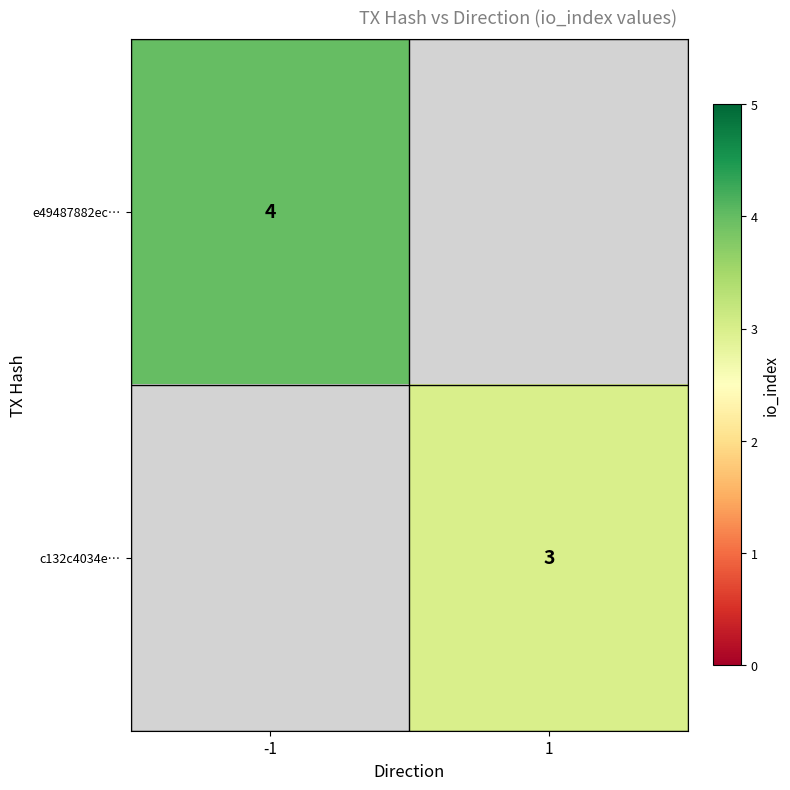

Is the value of c132c4034e… at 1 greater than the value of e49487882ec… at -1?

No